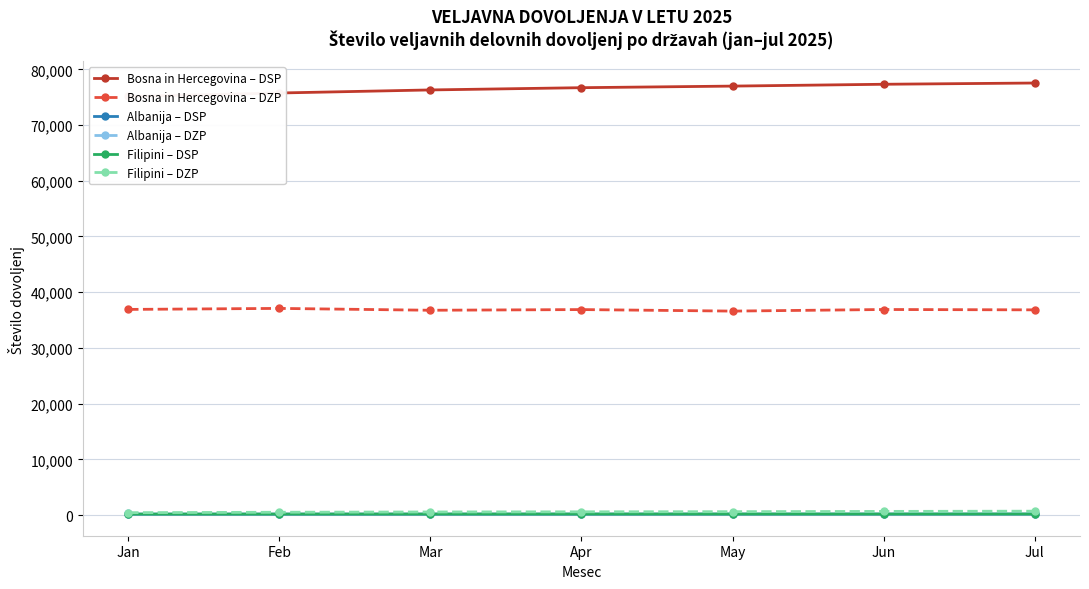

What is the sum of the Albanija – DZP values at Jun and Jan?

621